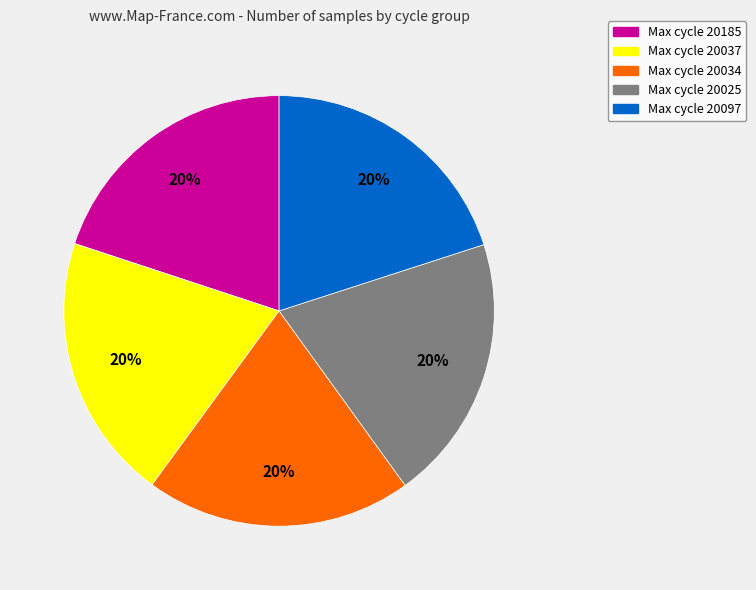

Is there a majority slice in this chart?

No